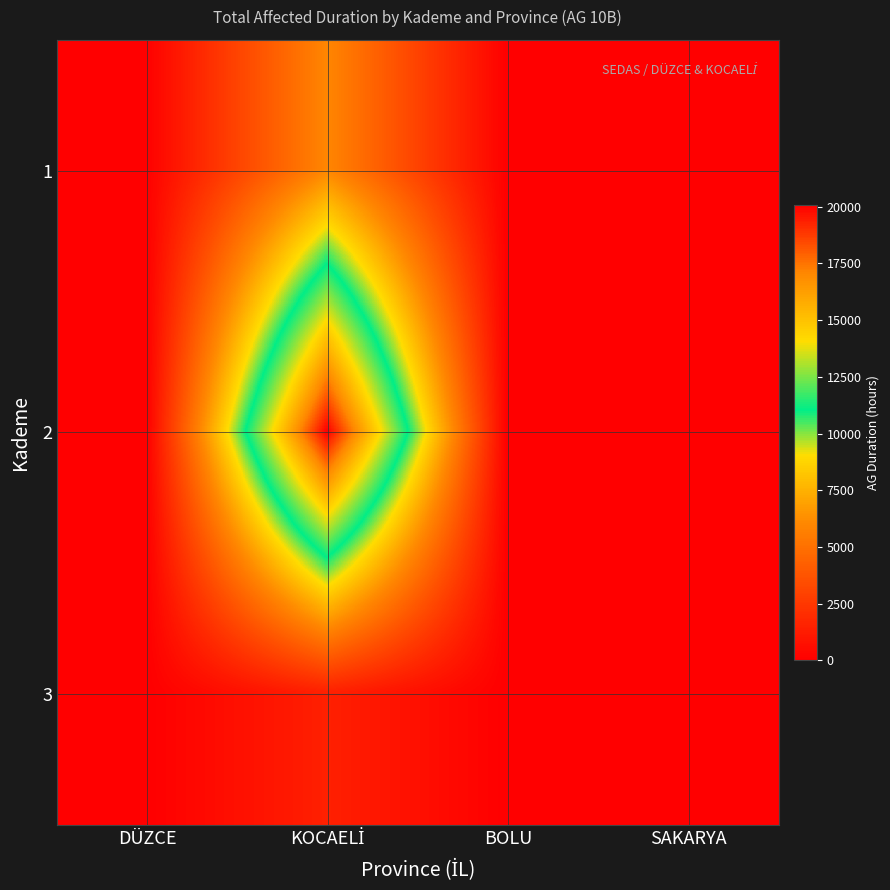

Reading left to right, list all the values displayed in this chart.

1: DÜZCE=66.3	KOCAELİ=5982.8	BOLU=0.0	SAKARYA=51.8
2: DÜZCE=4.5	KOCAELİ=20092.2	BOLU=0.0	SAKARYA=0.0
3: DÜZCE=0.0	KOCAELİ=1448.8	BOLU=0.0	SAKARYA=0.0